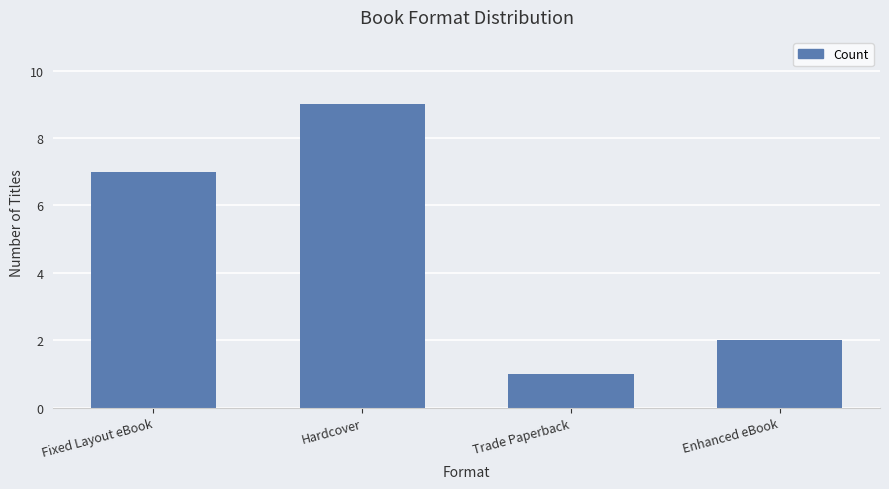

What is the difference between the values at Trade Paperback and Enhanced eBook?

1